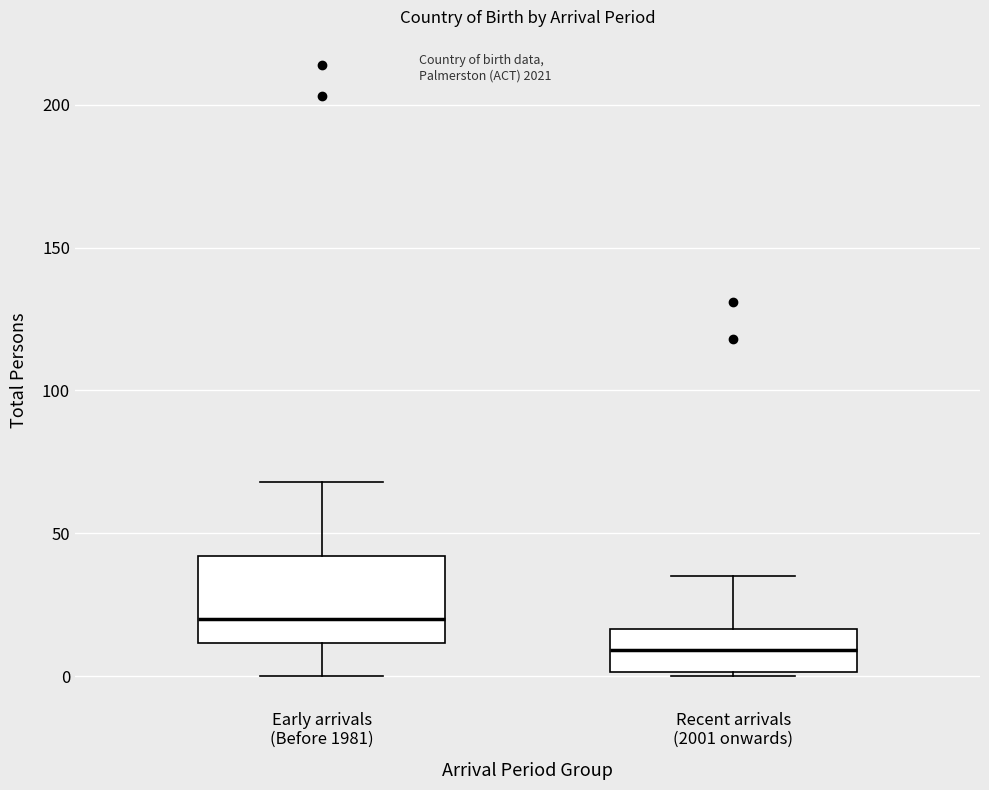

Reading left to right, read every box against the y-axis: the position of its median line, the range the box covers, and the ends of its whiskers. The values are not printed on the chart, so give them approximately, as read against the axis.

Early arrivals (Before 1981): median 20, box 10 to 40, whiskers 0 to 70
Recent arrivals (2001 onwards): median 10, box 0 to 15, whiskers 0 to 35